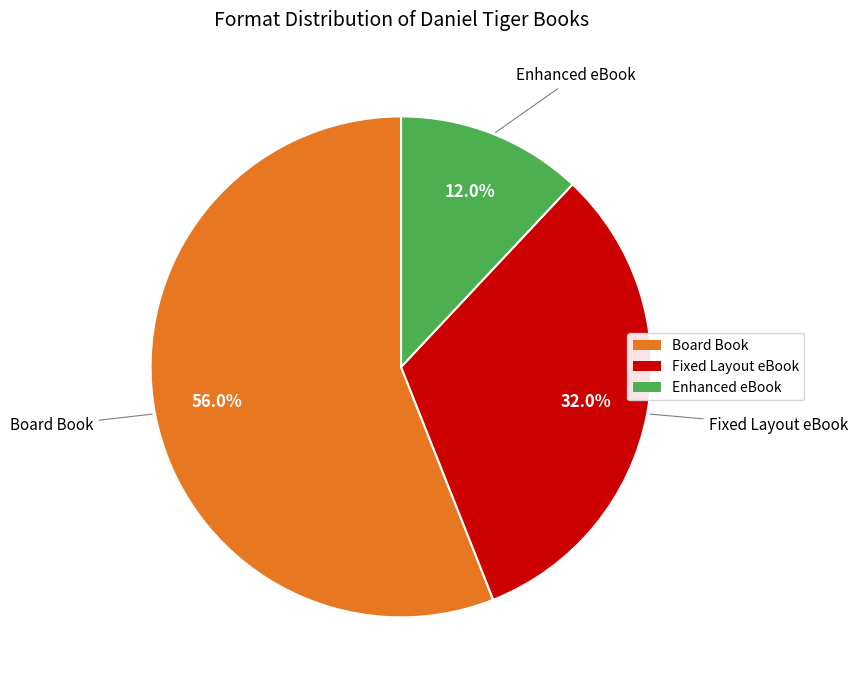

To the nearest percent, what is the difference between the Fixed Layout eBook and Board Book slice percentages?

24%